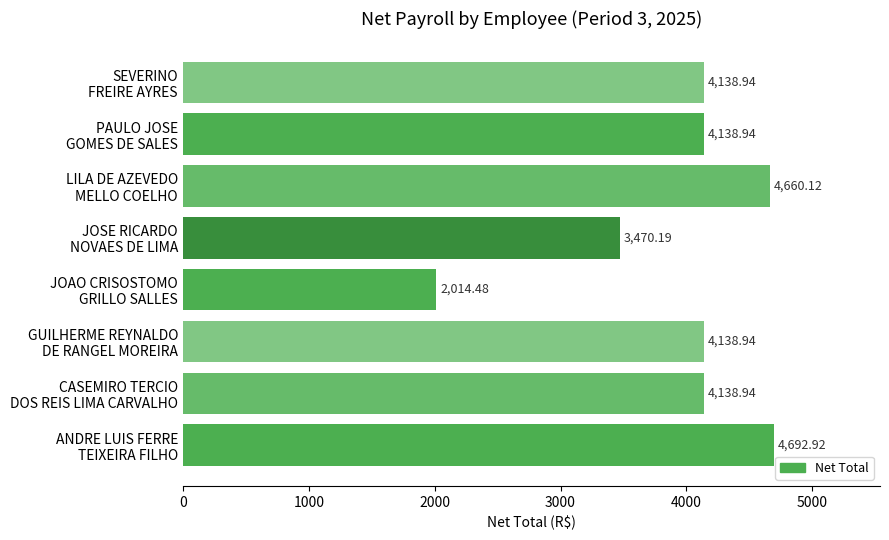

What is the average value?

3924.2